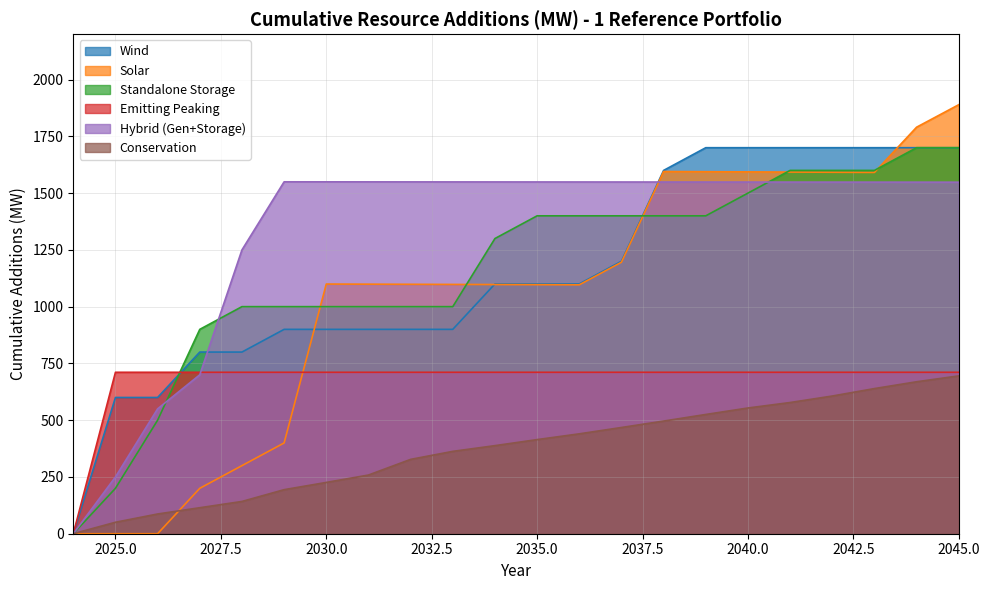

True or false: Conservation and Emitting Peaking cross at least once.

False